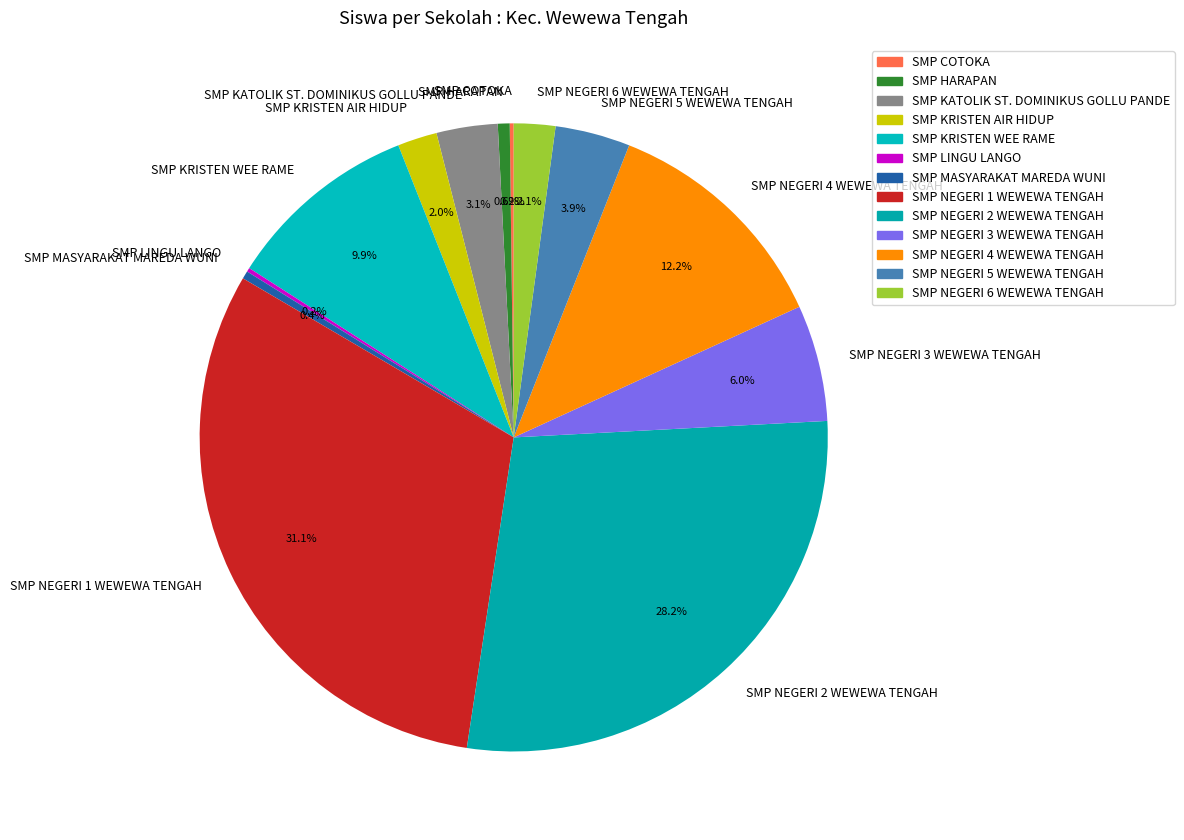

Which slice is the largest?

SMP NEGERI 1 WEWEWA TENGAH